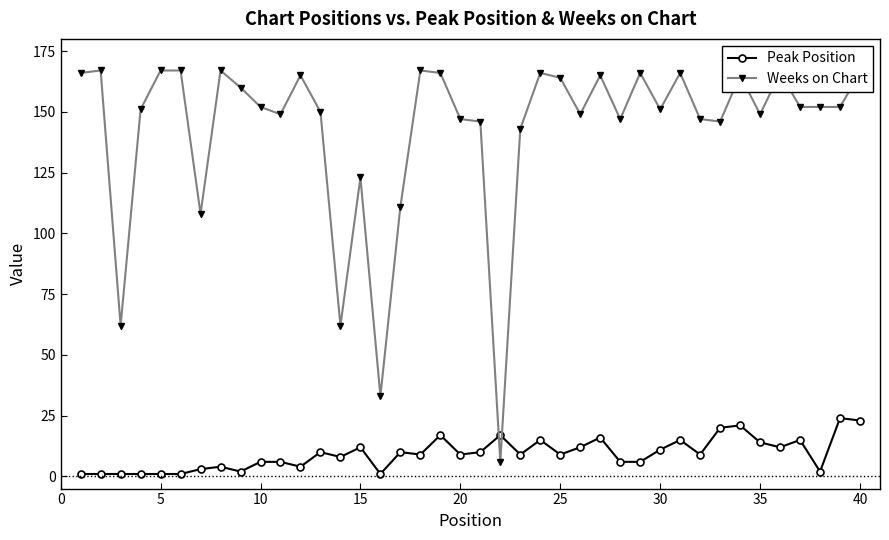

What is the minimum value shown in the chart?

1